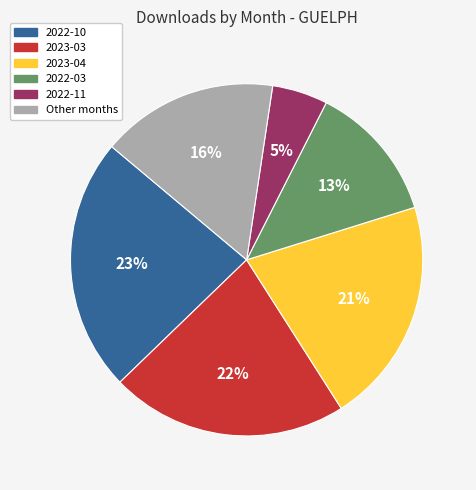

Is there a majority slice in this chart?

No